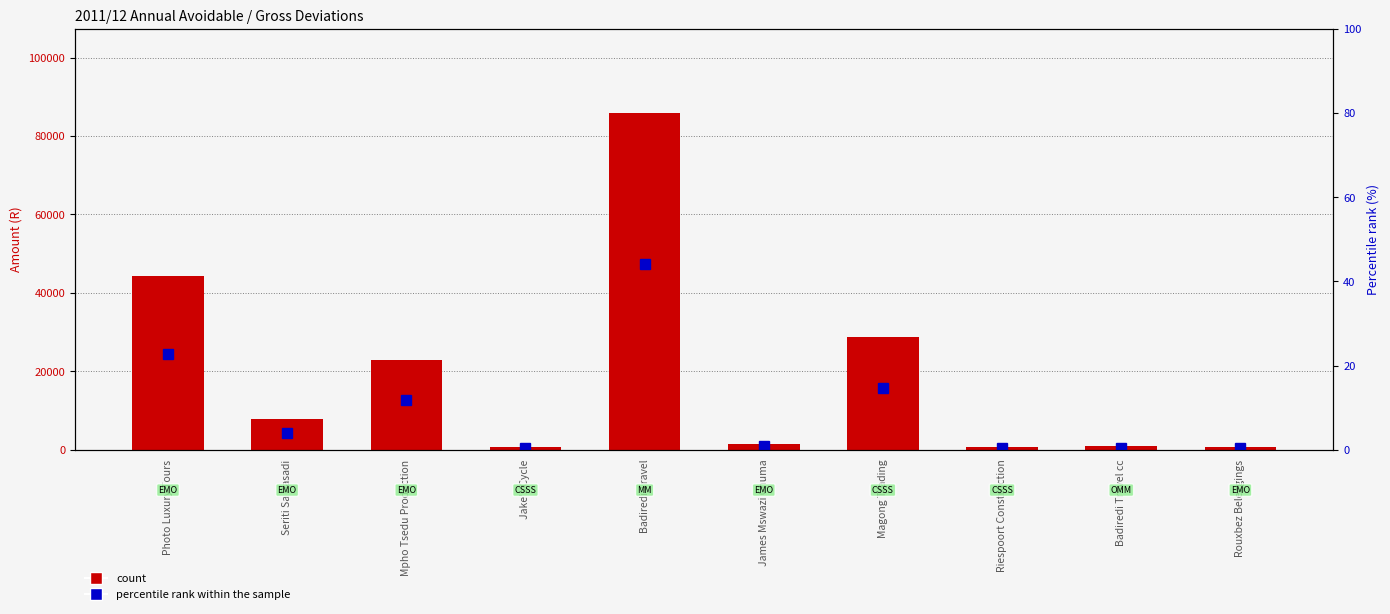

True or false: Amount (R) has a value of 85811.4 at Badiredi Travel.

True